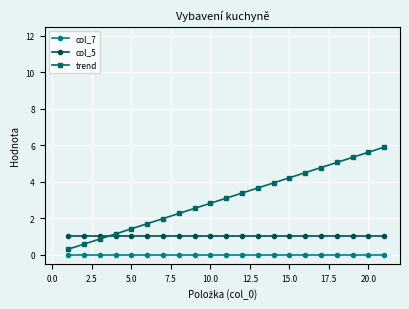

What is the maximum value for trend?

5.9